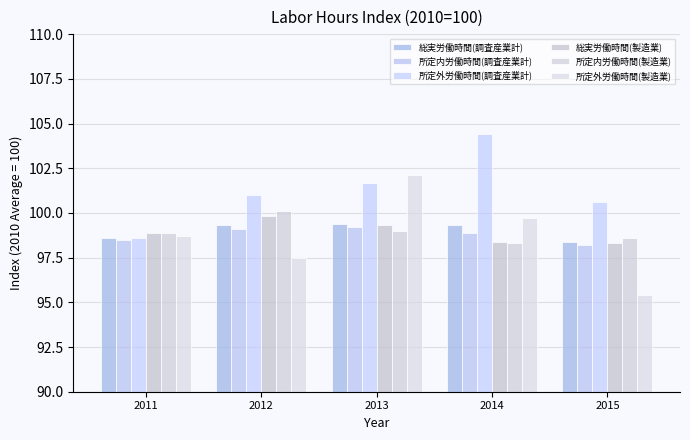

List the series in order of their peak value, highest first.

所定外労働時間(調査産業計), 所定外労働時間(製造業), 所定内労働時間(製造業), 総実労働時間(製造業), 総実労働時間(調査産業計), 所定内労働時間(調査産業計)